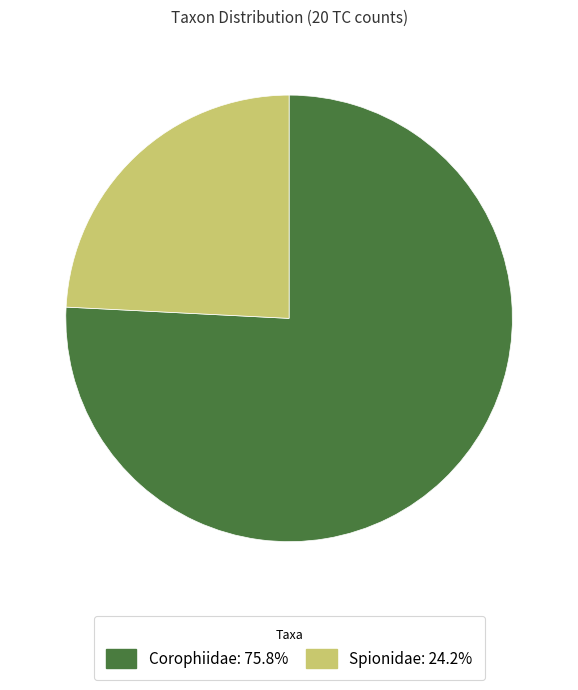

Count the number of slices in the pie.

2